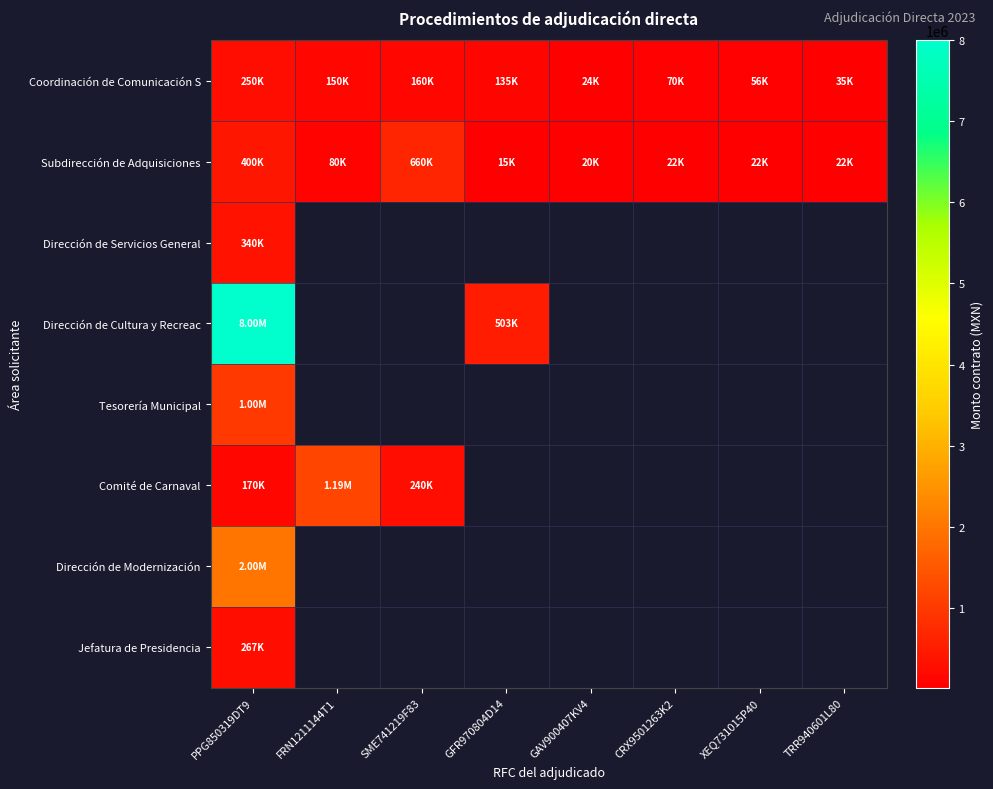

At which label does Tesorería Municipal reach its minimum?

PPG850319DT9